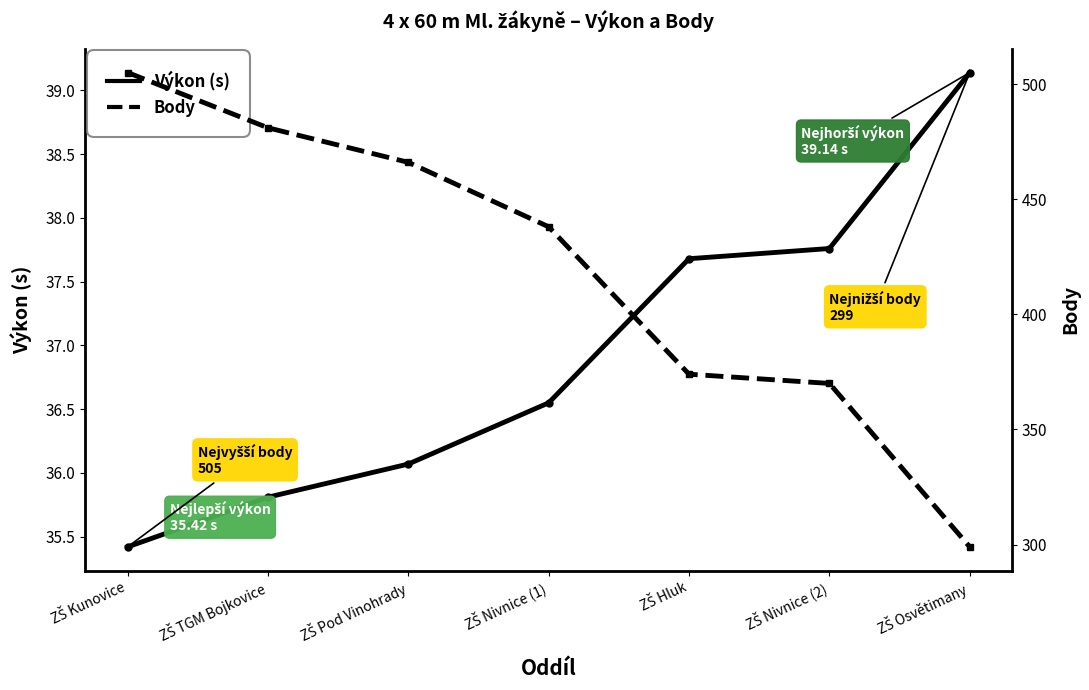

True or false: Body has more than 2 interior local peaks.

False